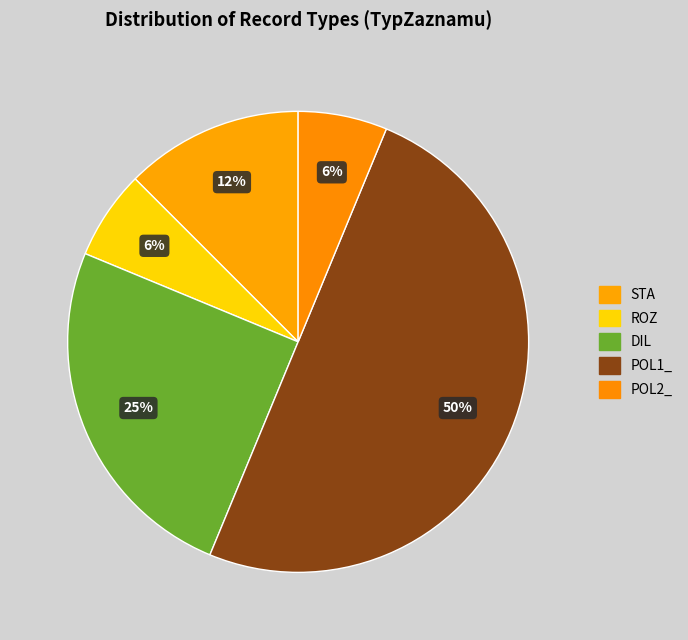

Count the number of slices in the pie.

5